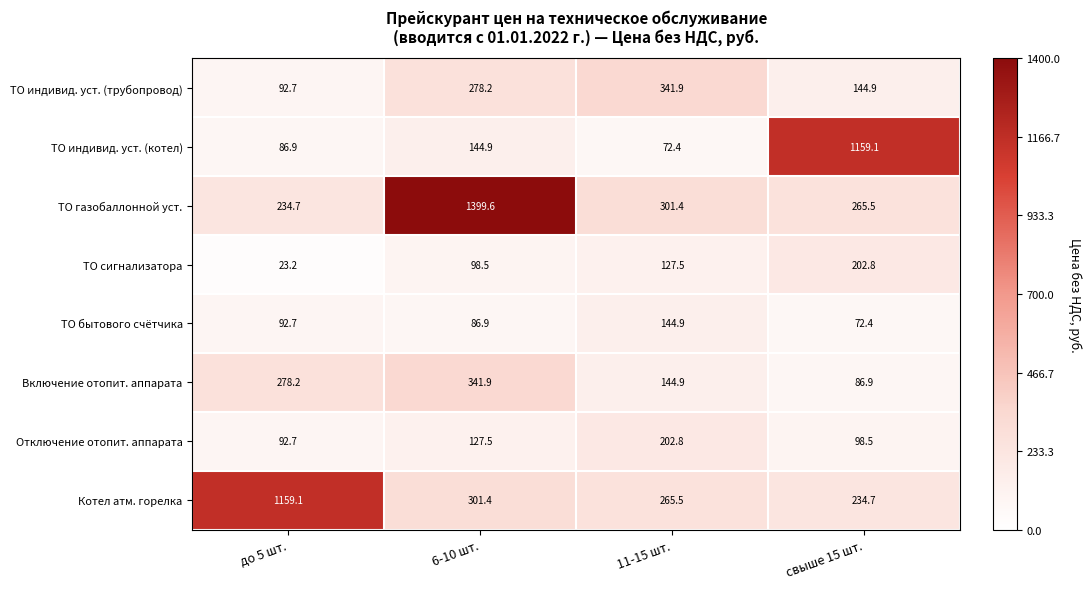

How many data points does each series have?

4